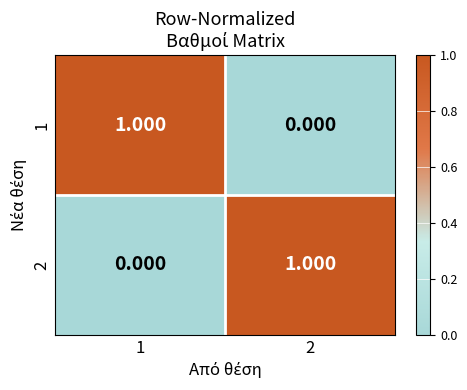

What is the difference between the highest and lowest values at 2?

1